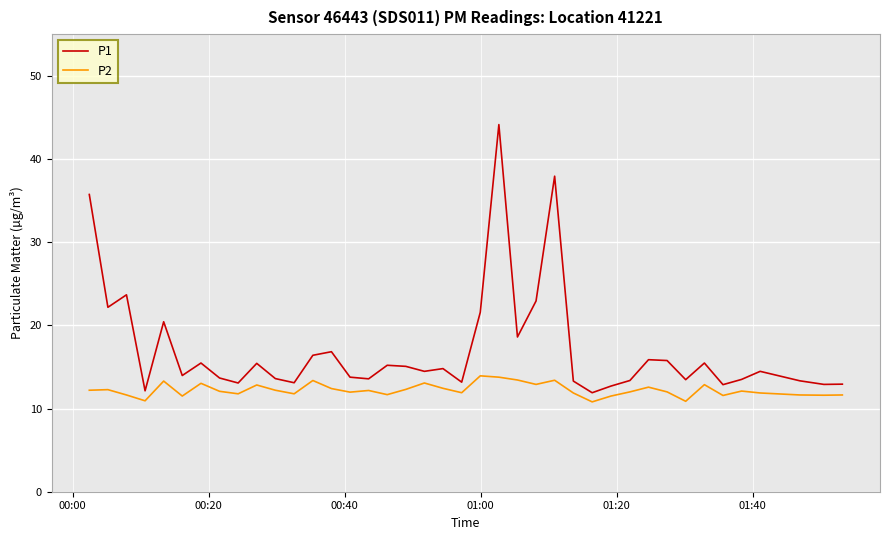

True or false: P1 and P2 intersect in this chart.

False